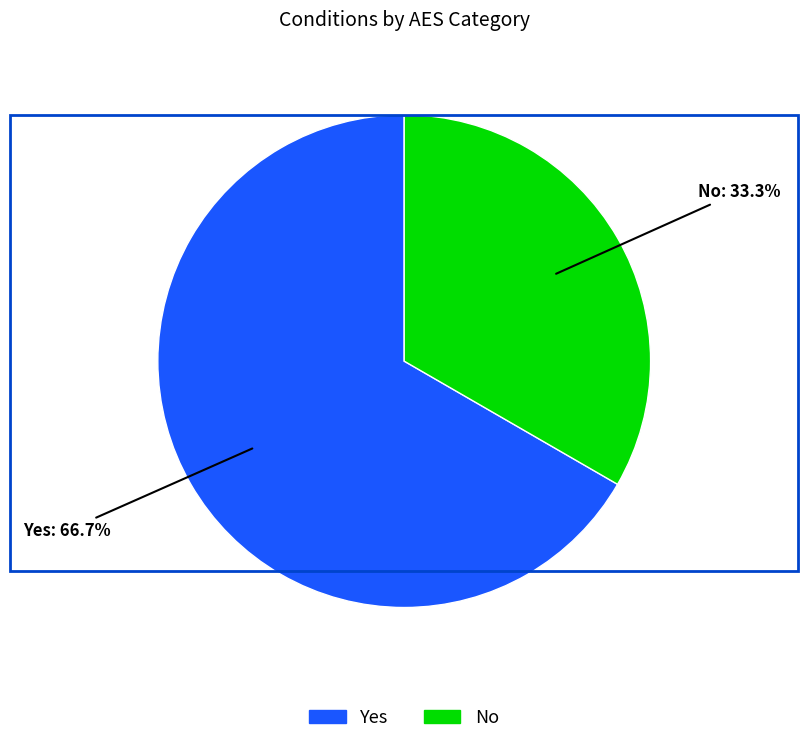

Does any single category account for the majority?

Yes